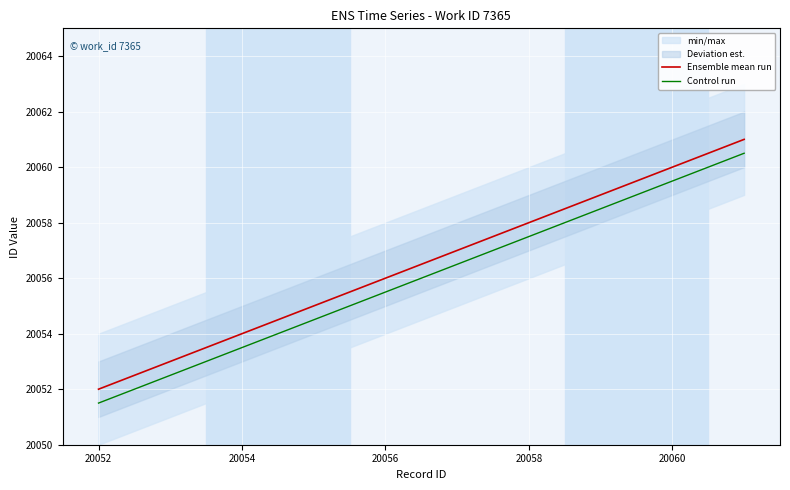

Which series has the widest spread of values?

Ensemble mean run